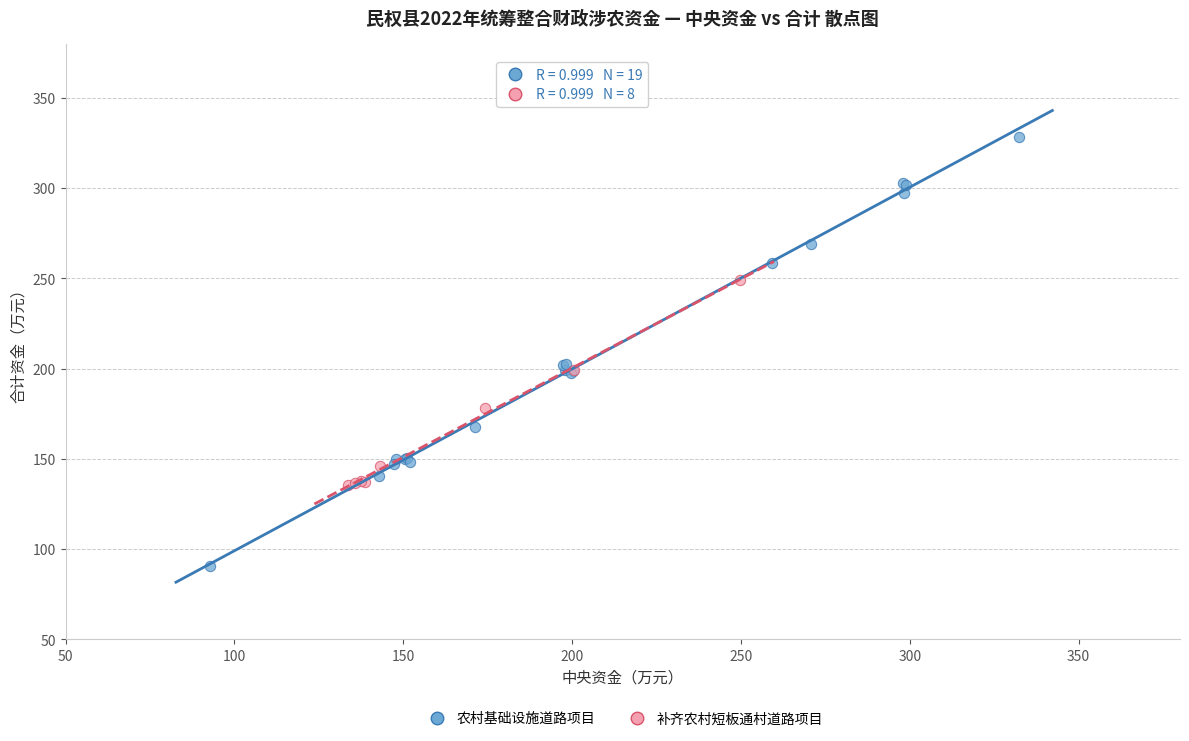

Which series contains the lowest Y value?

农村基础设施道路项目